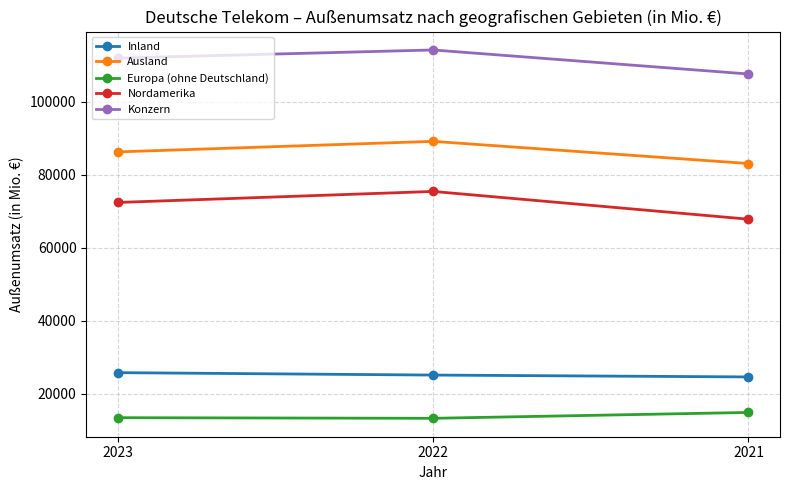

What is the value of the Nordamerika point at the 3rd from the left?

67795